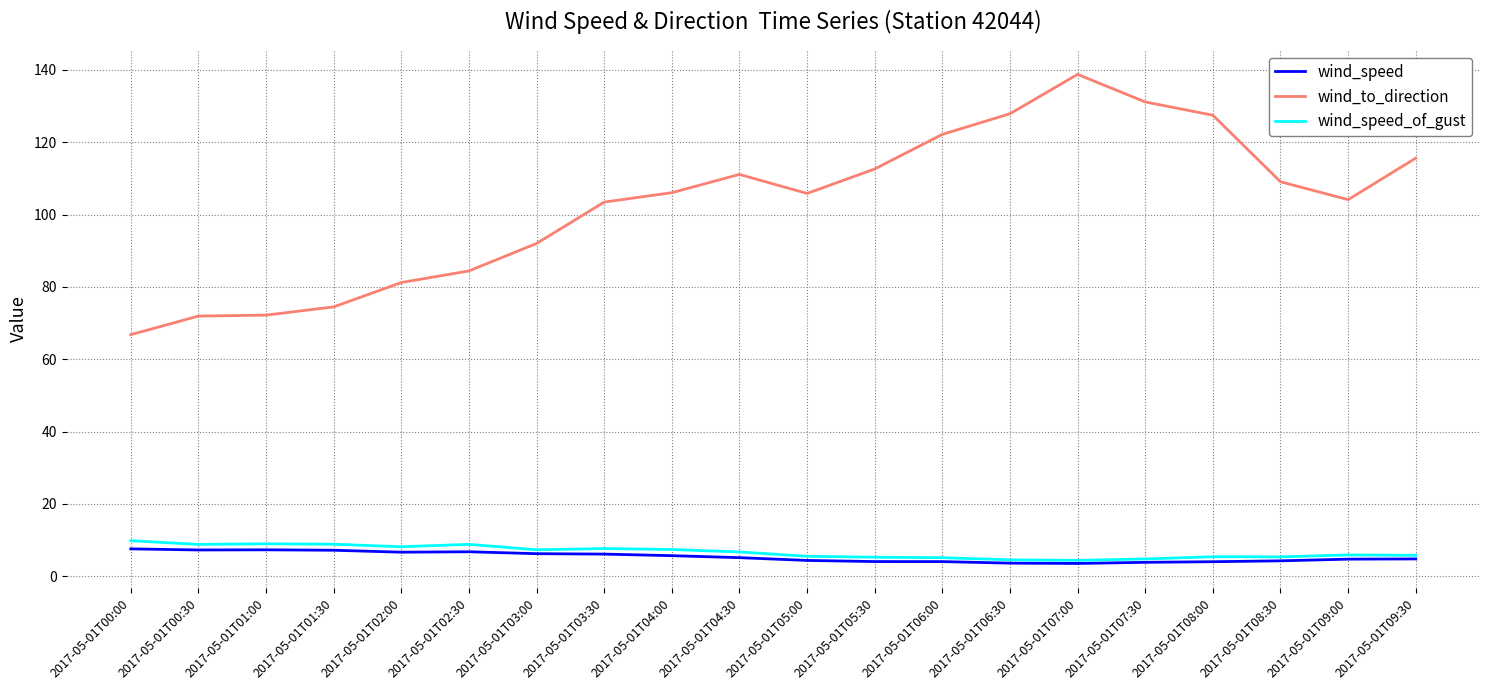

What is the difference between the wind_speed_of_gust values at 2017-05-01T02:30 and 2017-05-01T09:00?

2.9